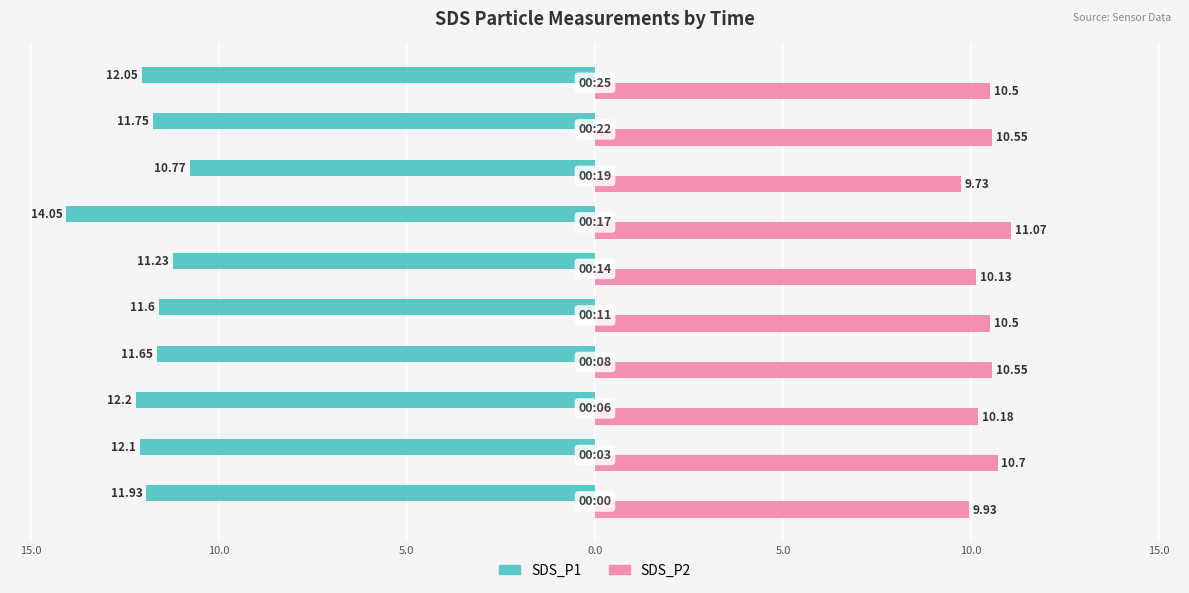

What is the value of the SDS_P1 bar at the 3rd from the left?

-12.2